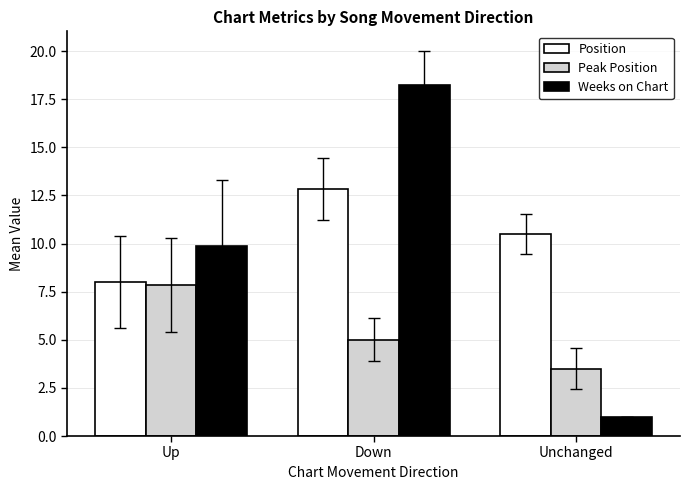

At which category is the sum across all series the highest?

Down